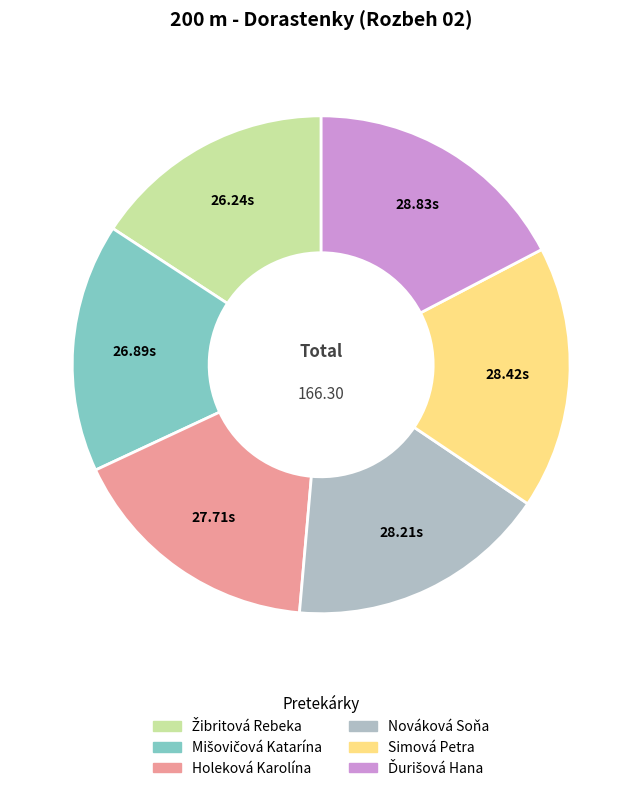

Does any single category account for the majority?

No